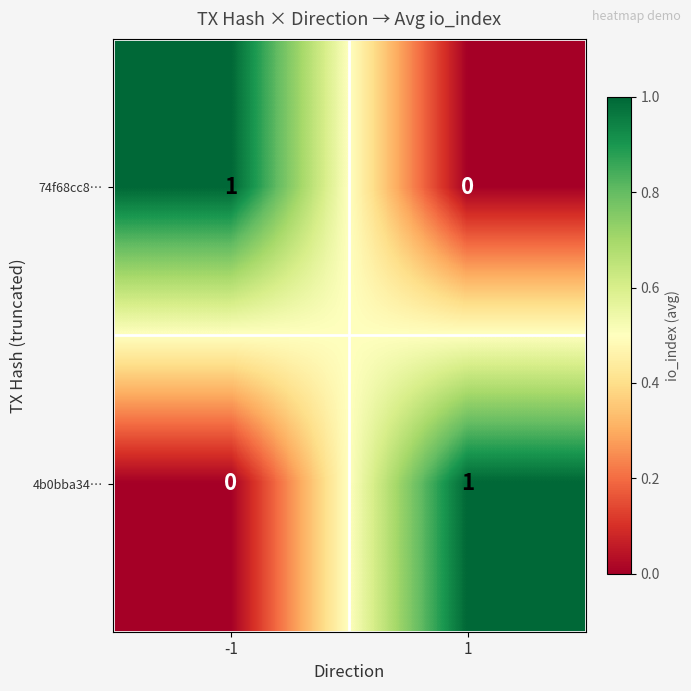

At -1, list the series in order from largest to smallest.

74f68cc8…, 4b0bba34…